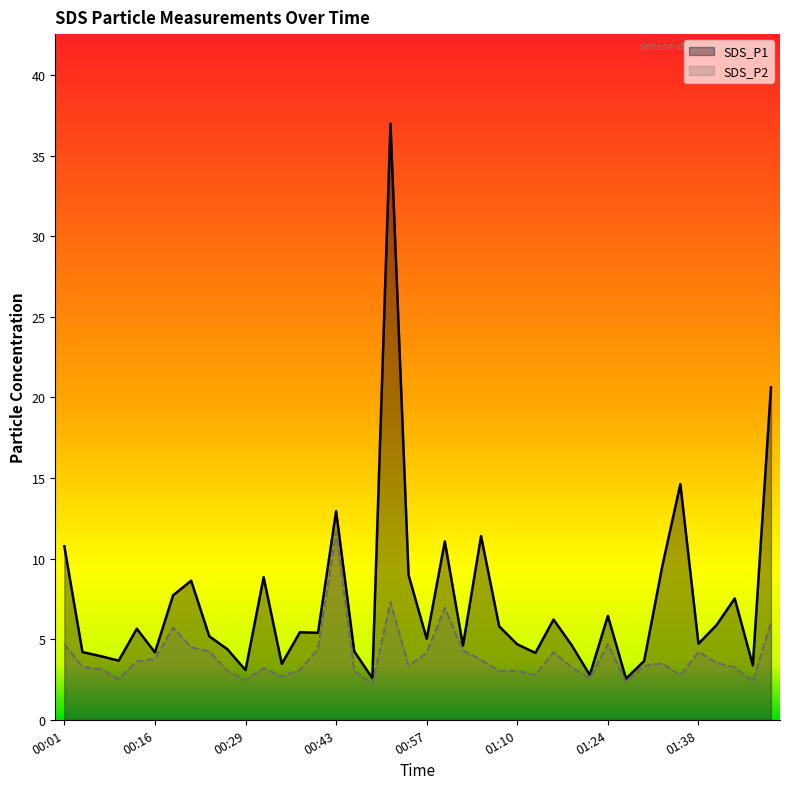

Between 00:13 and 01:21, which is larger?

00:13